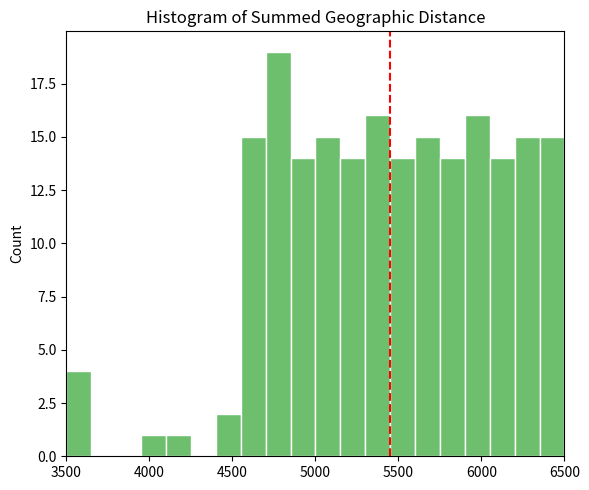

Read against the x-axis, roughly where is the centre of the tallest bar?

4800